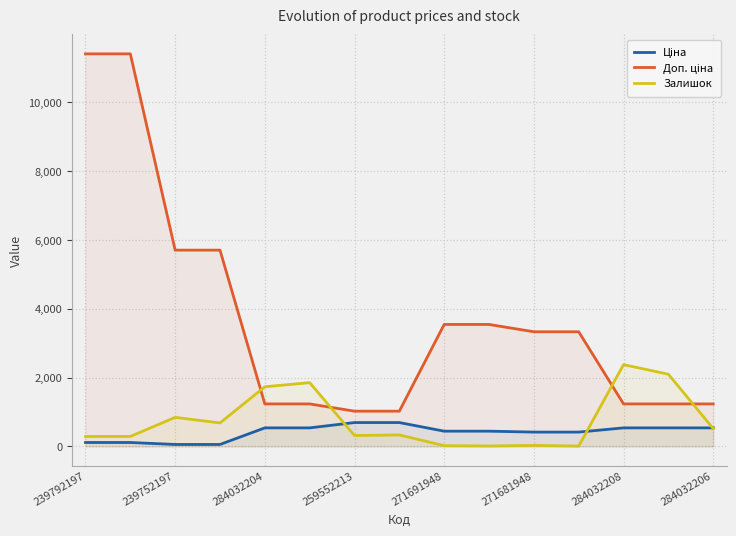

Is it true that Доп. ціна equals 4875.8 at 9?

False